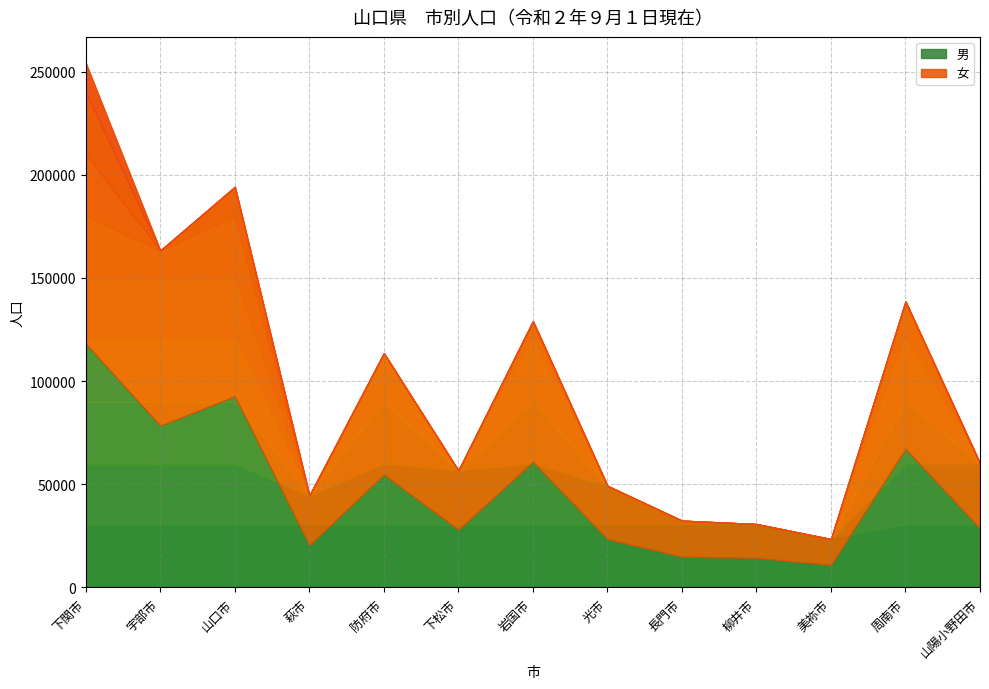

What is the label of the 1st point from the right?

山陽小野田市